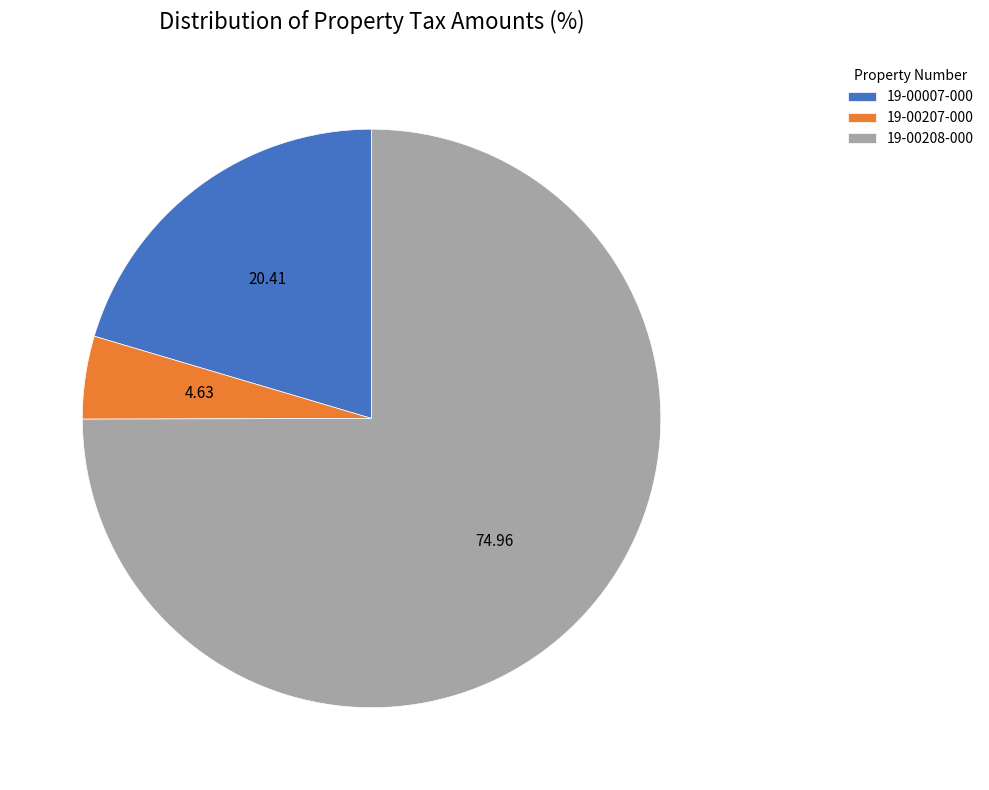

Does any single category account for the majority?

Yes